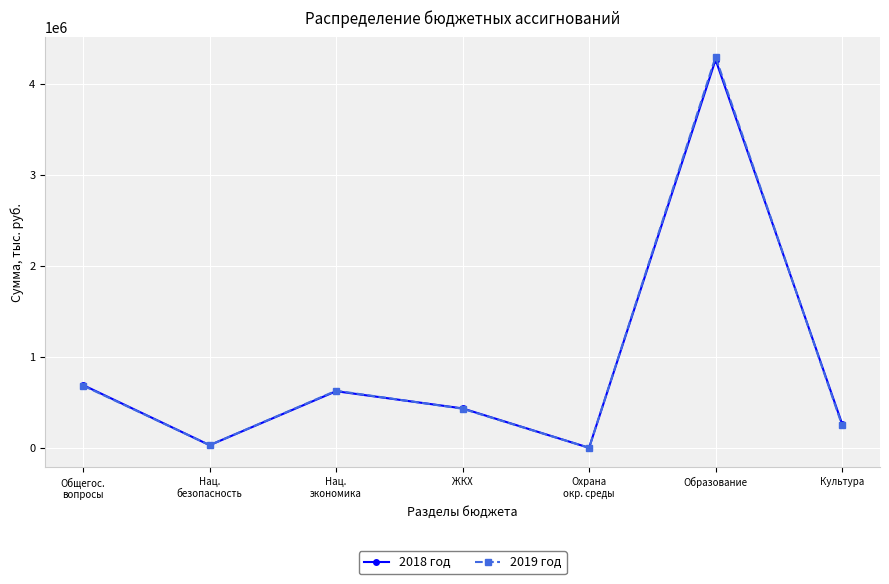

True or false: 2019 год has more than 1 interior local peaks.

True